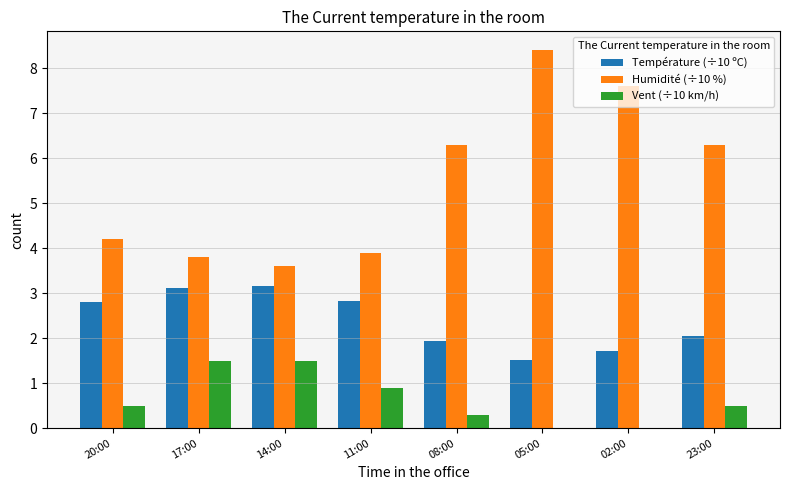

Which label corresponds to the largest value in the chart?

05:00